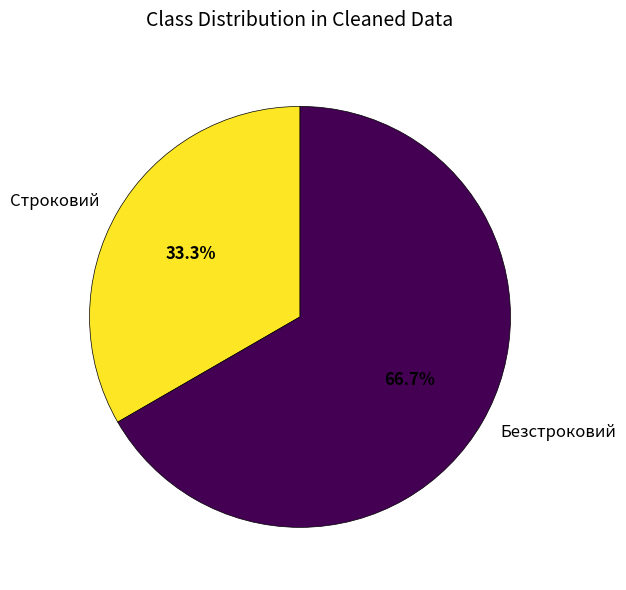

To the nearest percent, what is the average slice percentage?

50%